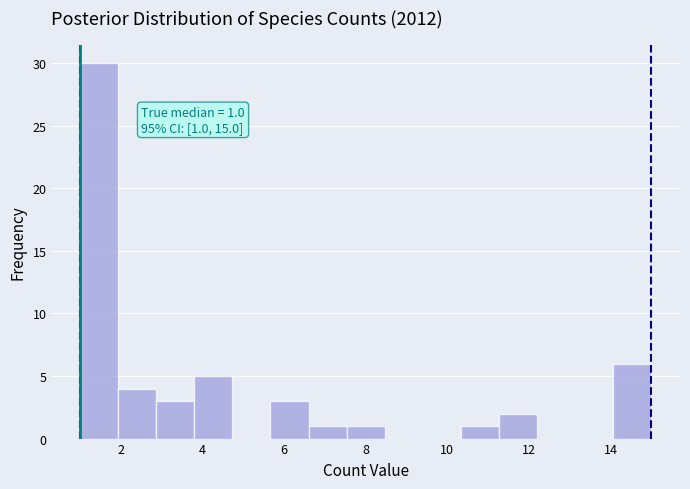

Which range on the x-axis has the tallest bar?

1.0 to 2.0